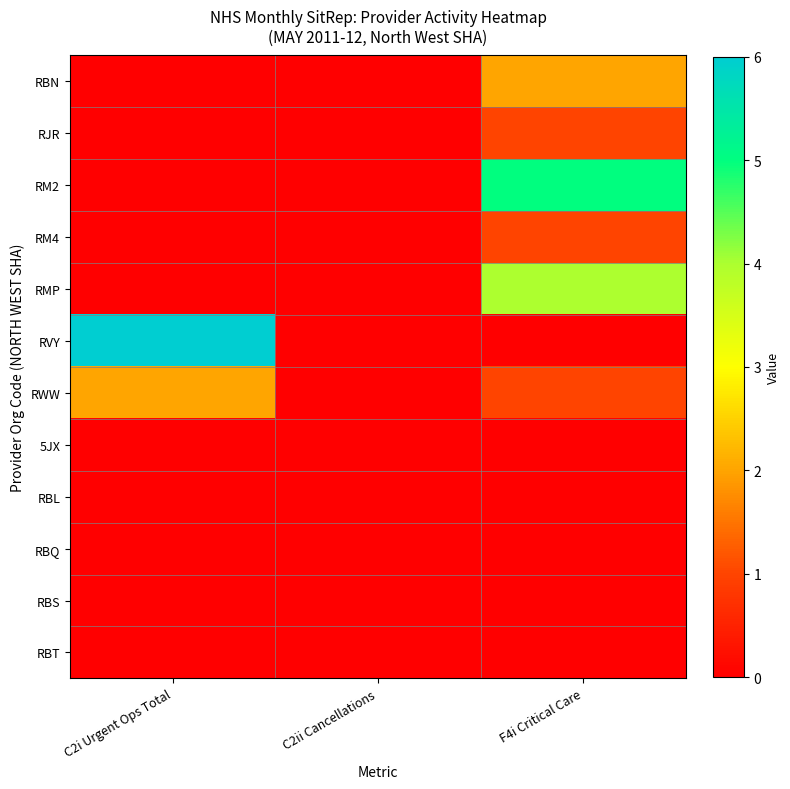

Which series has the widest spread of values?

RVY